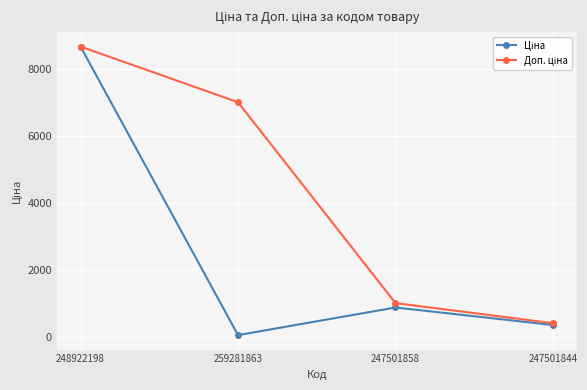

How many distinct data groups are displayed?

2